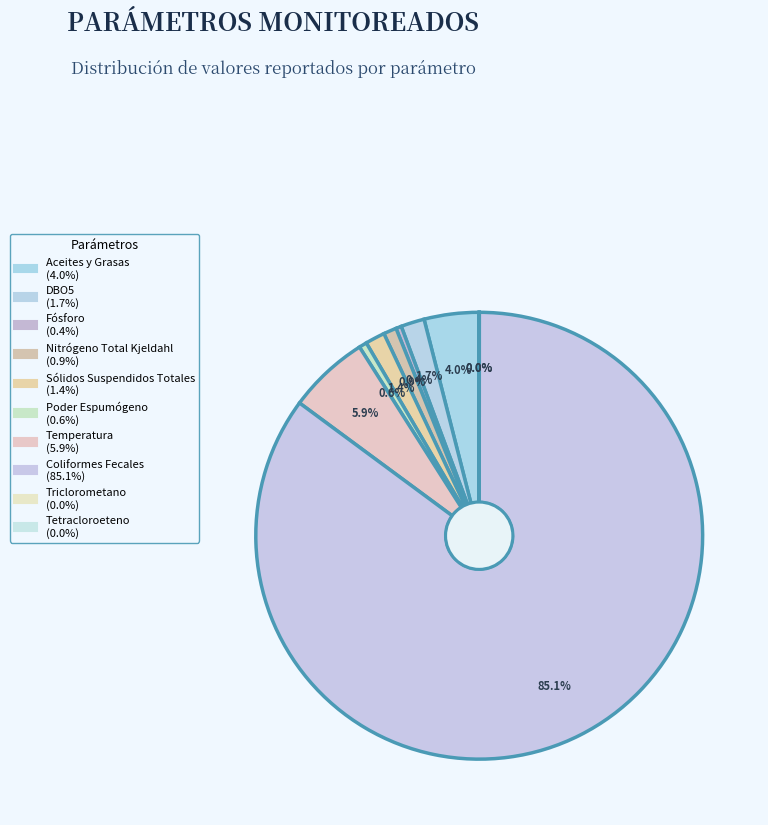

To the nearest percent, what percentage of the pie is Sólidos Suspendidos Totales?

1%